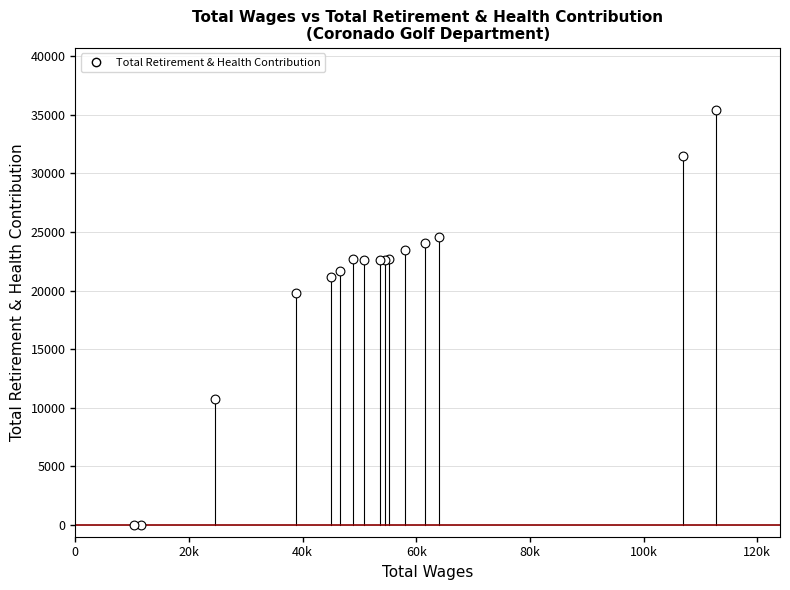

What Y value in the scatter plot is closest to 17708?

19801